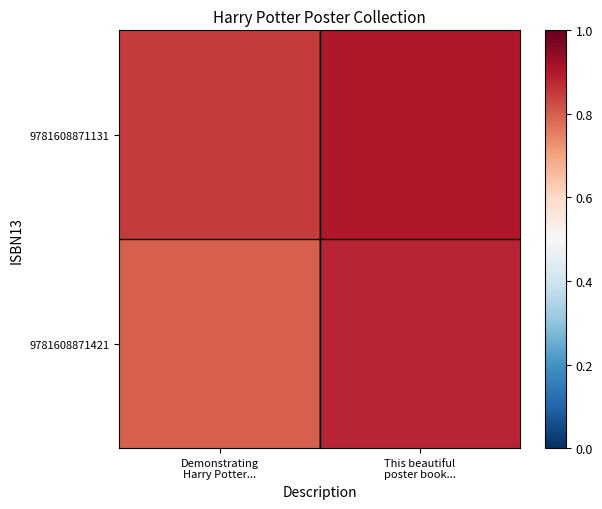

Which has a higher value, This beautiful
poster book... or Demonstrating
Harry Potter...?

This beautiful
poster book...